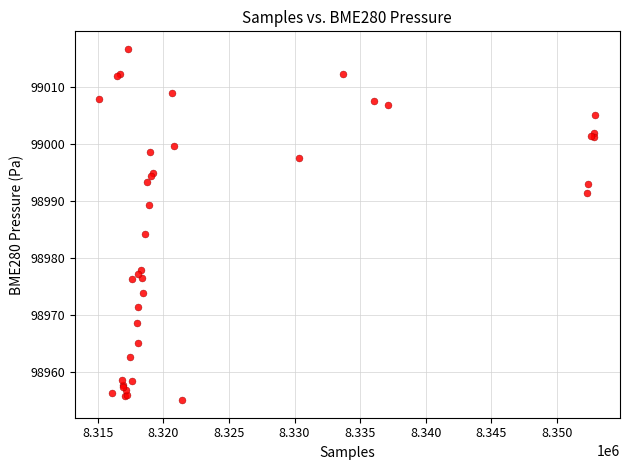

What Y value in the scatter plot is closest to 98985?

98984.3